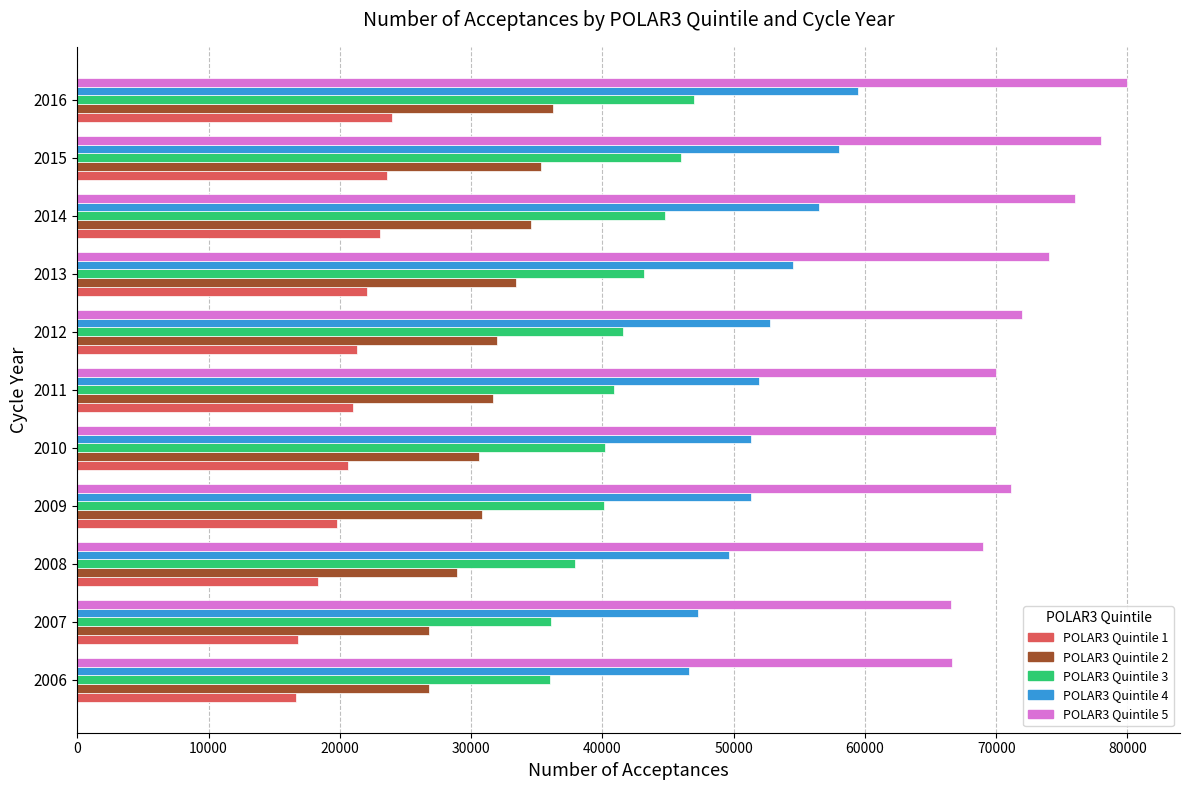

True or false: POLAR3 Quintile 1 has a value of 20590 at 2010.

True